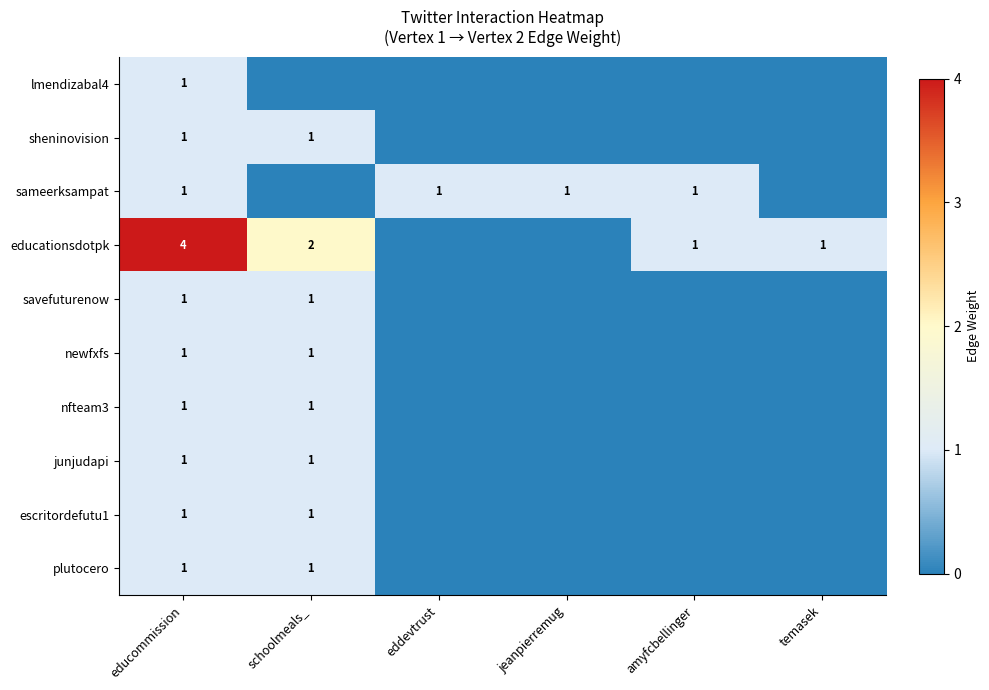

The value of sameerksampat at amyfcbellinger is 1. True or false?

True